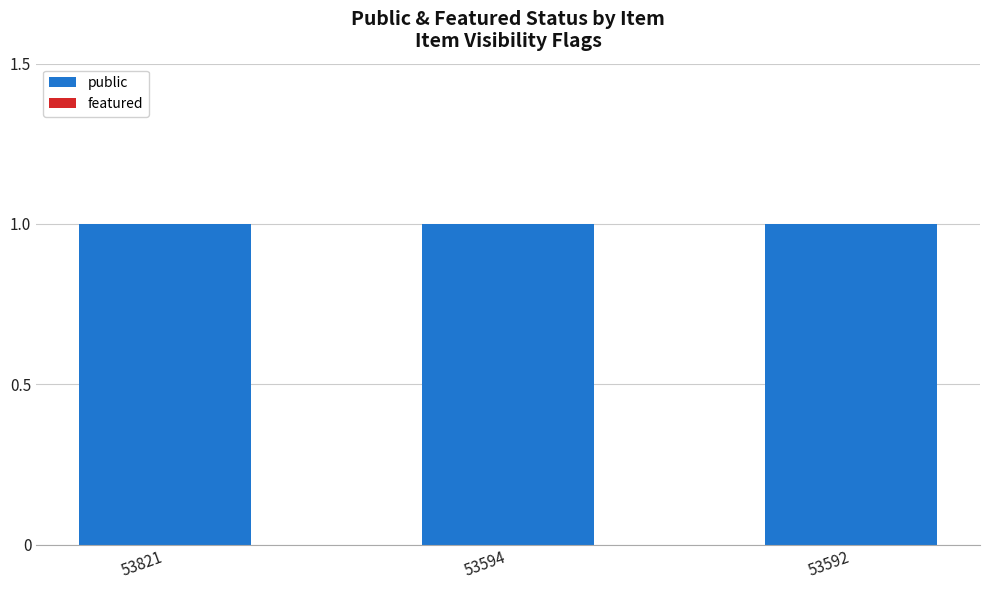

Reading right to left, transcribe all the data shown in this chart.

public: 53592=1	53594=1	53821=1
featured: 53592=0	53594=0	53821=0